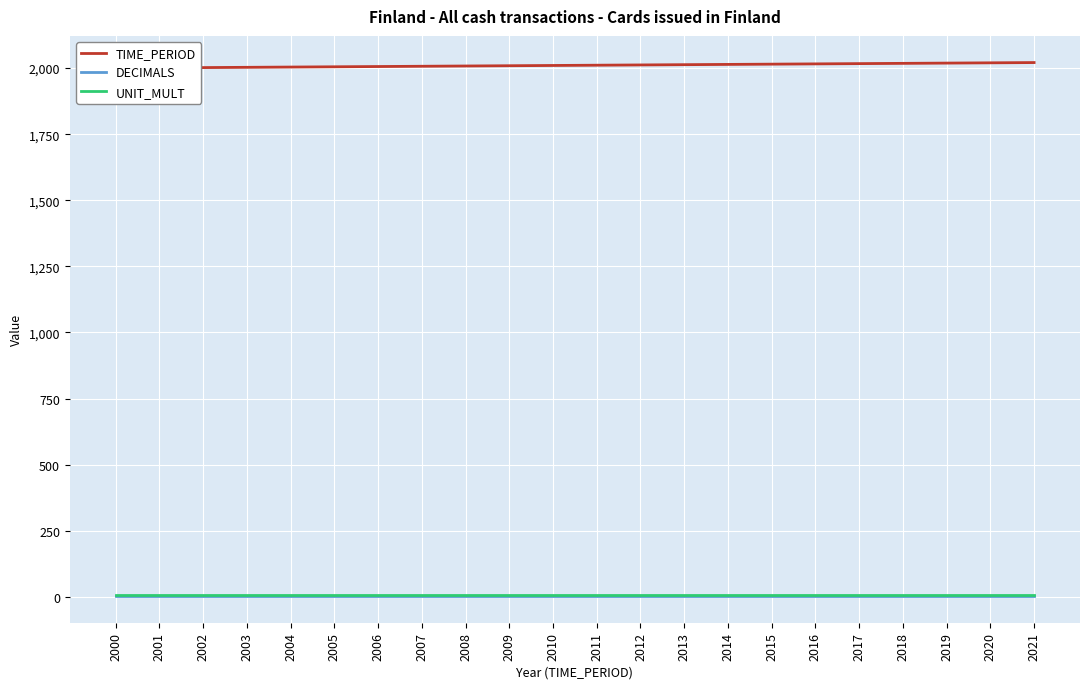

How many lines are shown in the chart?

3